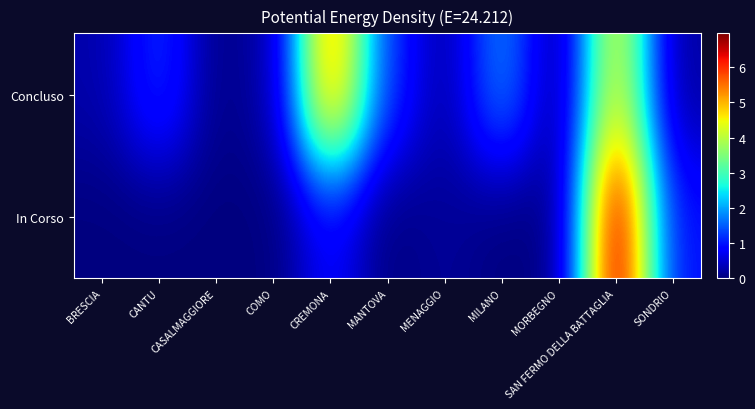

Rank the series by their average value, from highest to lowest.

Concluso, In Corso